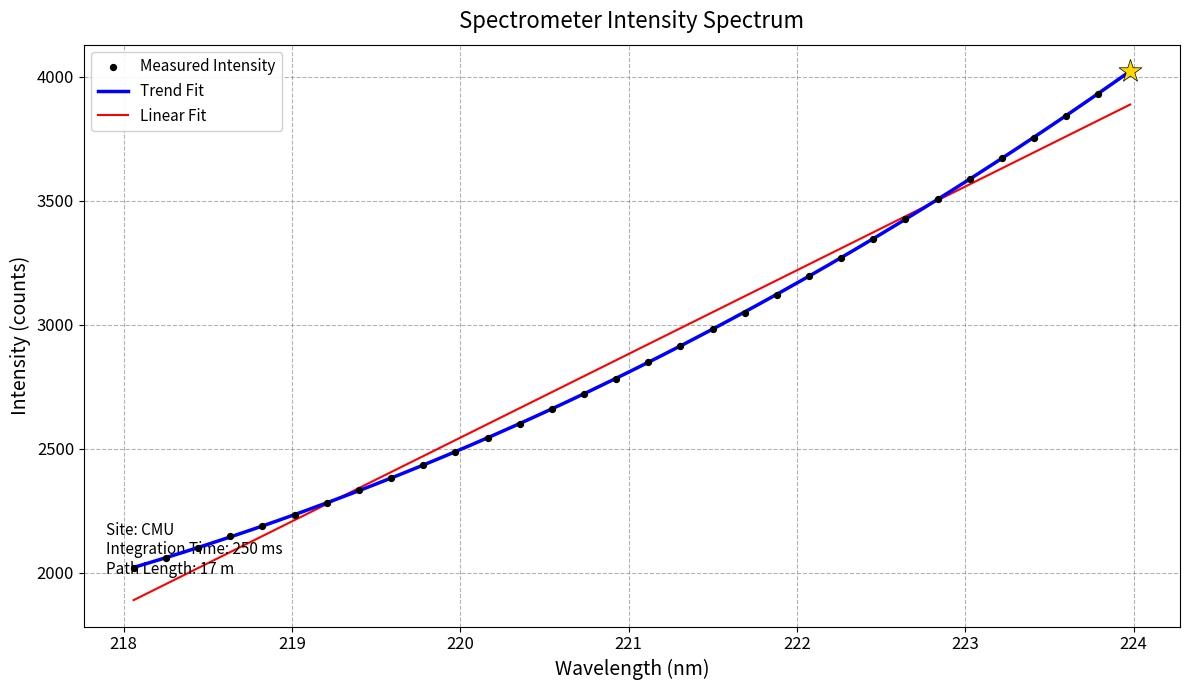

What is the highest value of the Linear Fit series?

3888.3